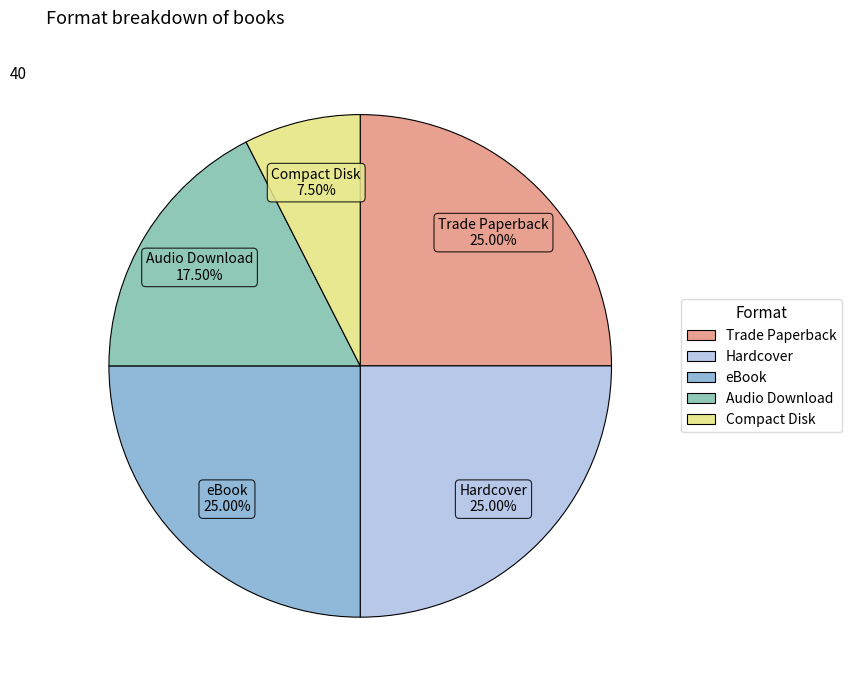

Combined, do Trade Paperback and Audio Download account for over 50%?

No